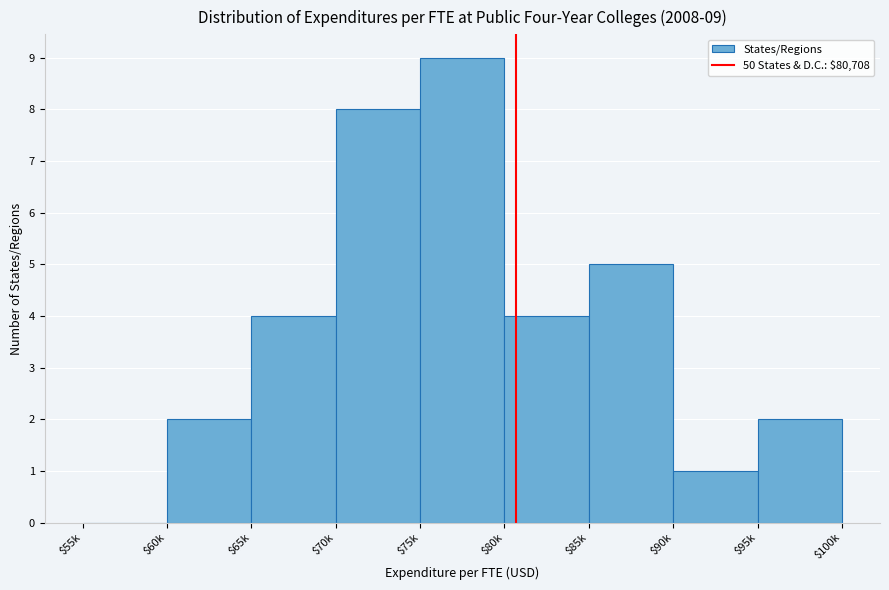

What is the approximate value at $65k?

4